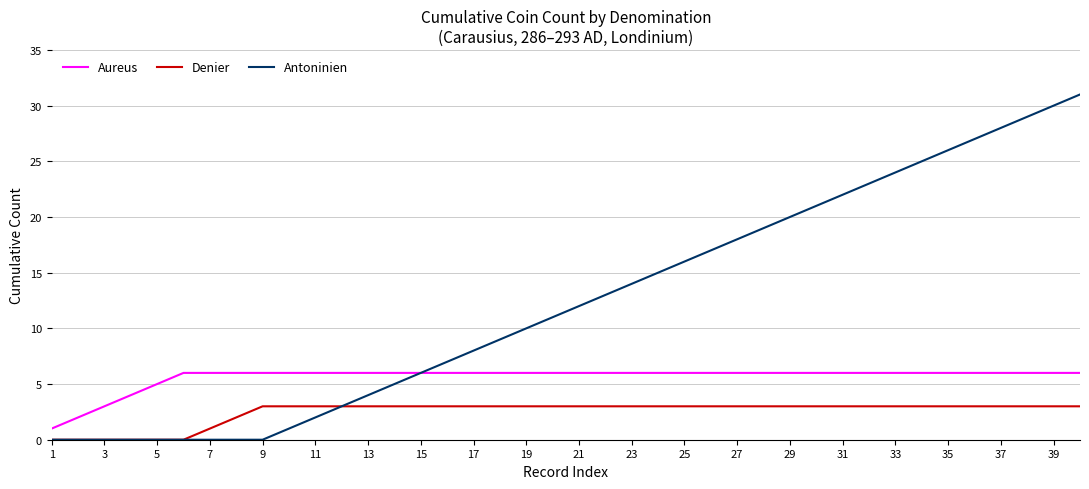

True or false: Aureus and Denier cross at least once.

False